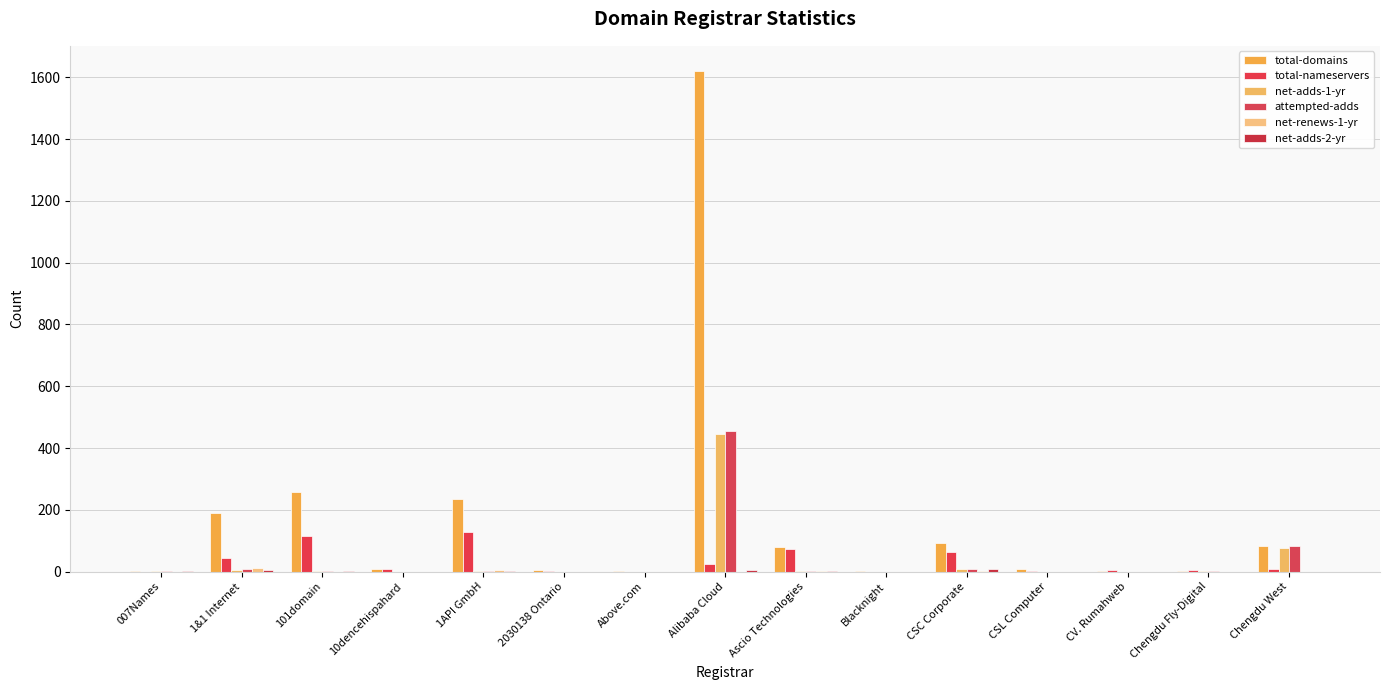

How many series are shown in this chart?

6